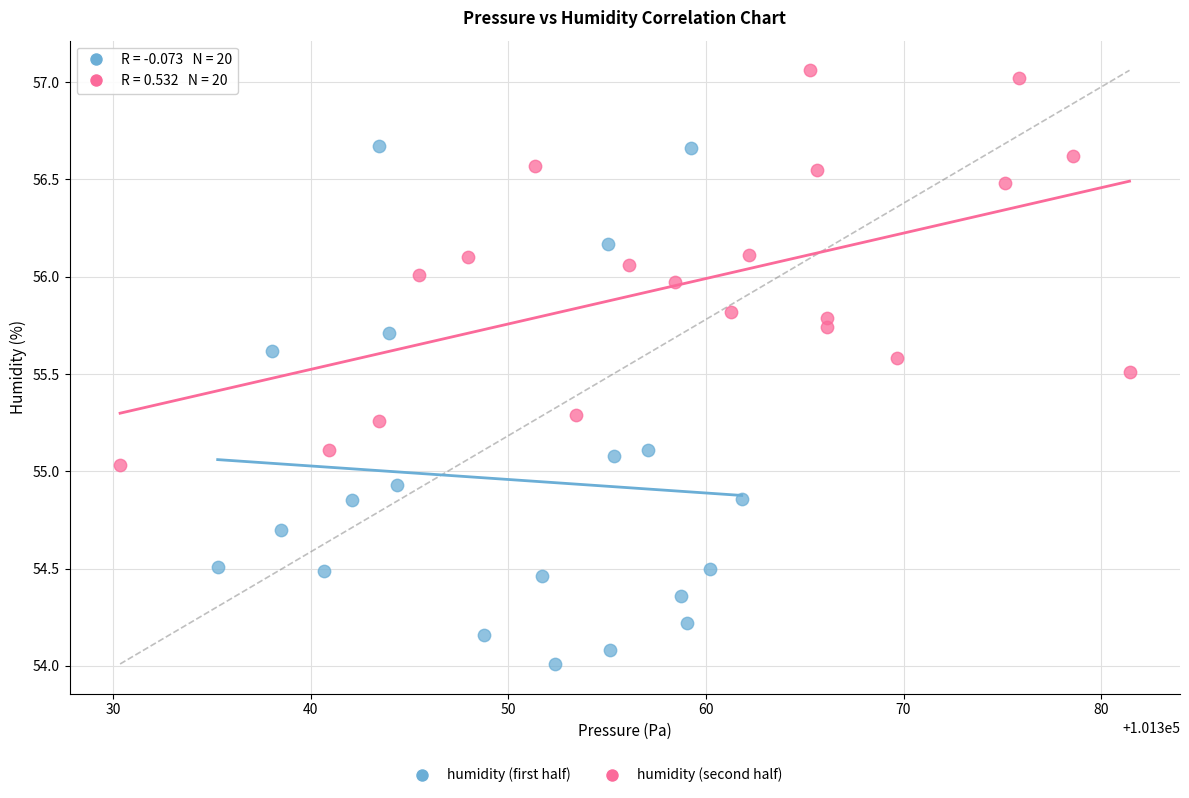

Which series reaches the maximum Y coordinate?

humidity (second half)